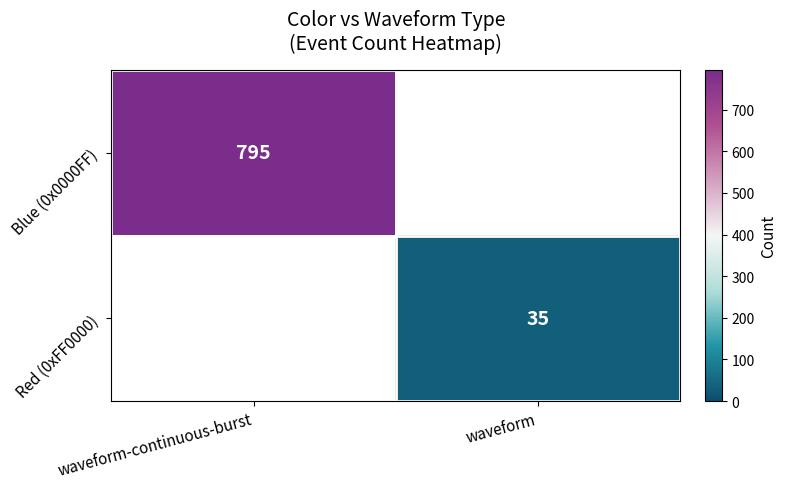

True or false: Red (0xFF0000) has a value of 61 at waveform.

False